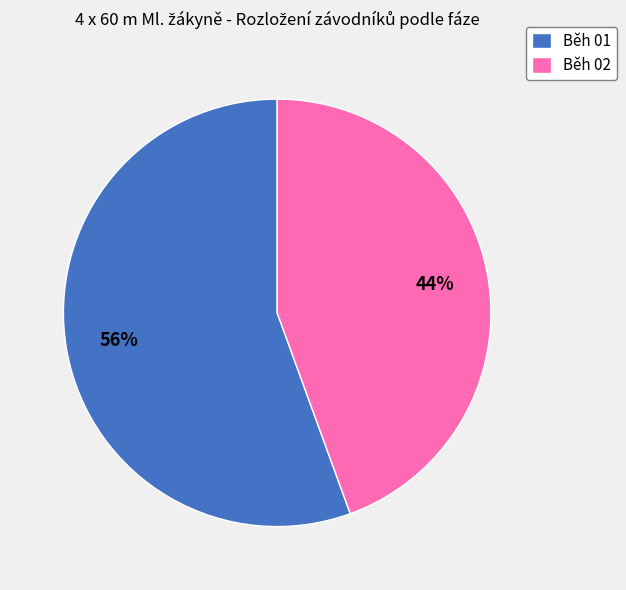

Does Běh 01 represent more than half of the total?

Yes